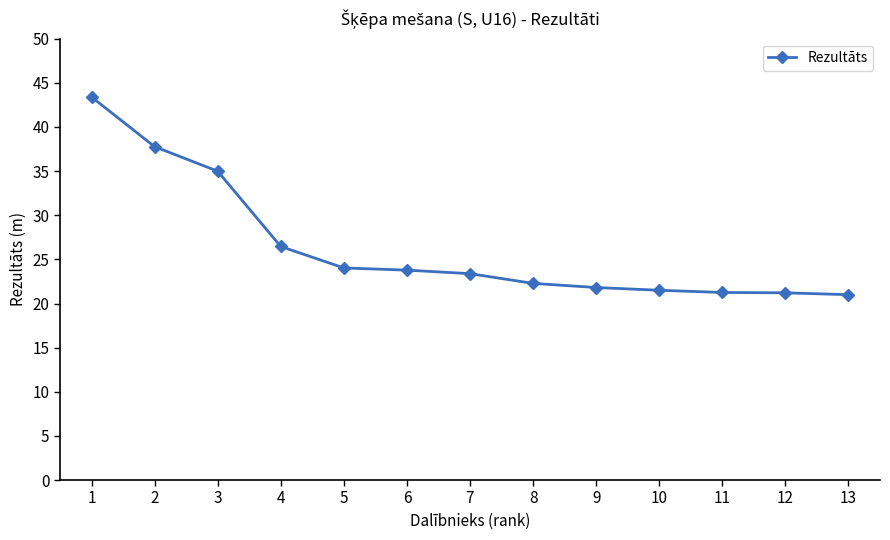

How many values are below 23?

6